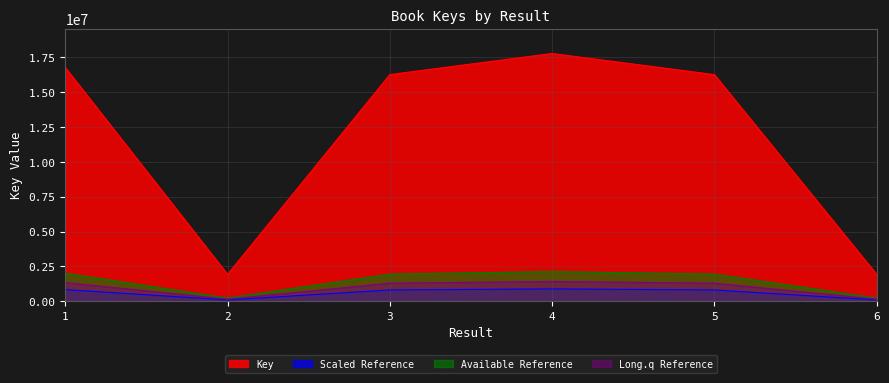

Does the chart display data point markers on the line(s)?

No